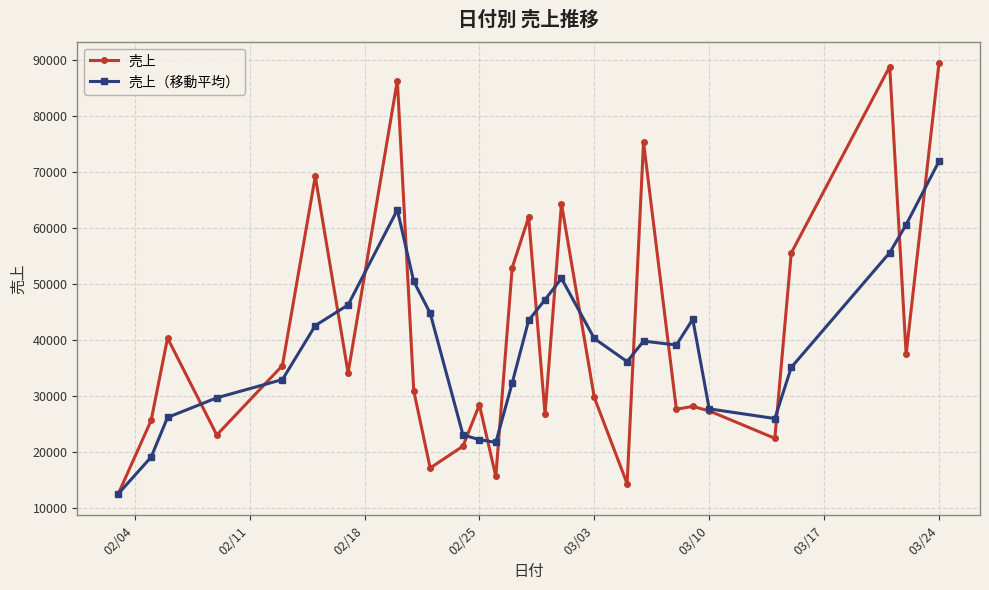

What is the value of the 売上 point at the 12th from the left?

28400.0